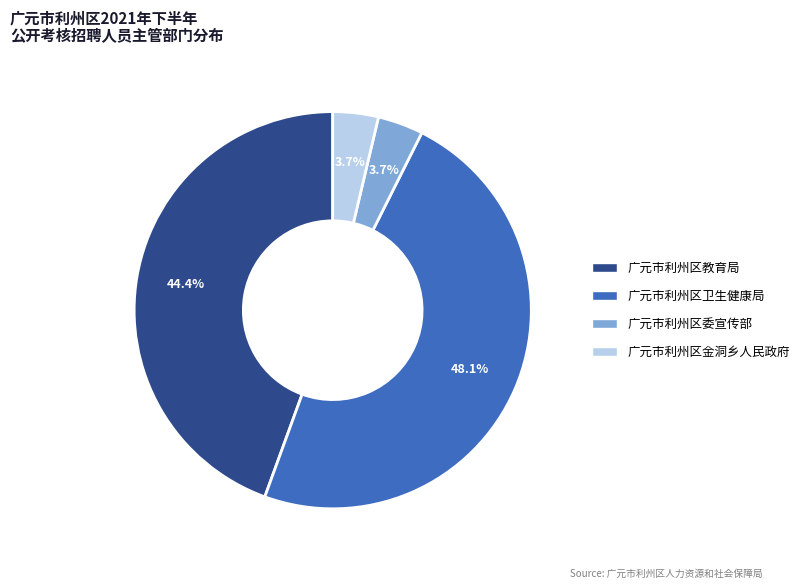

Is there any slice that represents more than half of the pie?

No